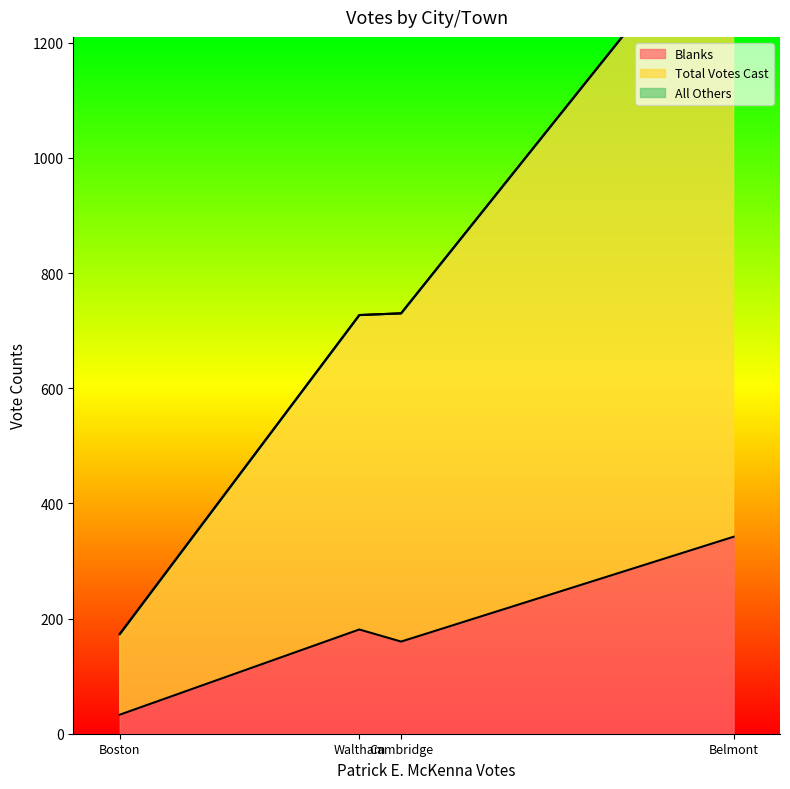

At which label does Blanks first exceed 181?

Belmont